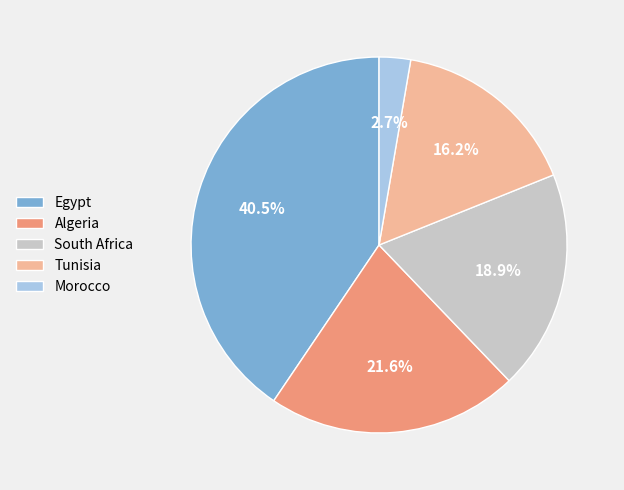

Which category has the biggest portion of the pie?

Egypt